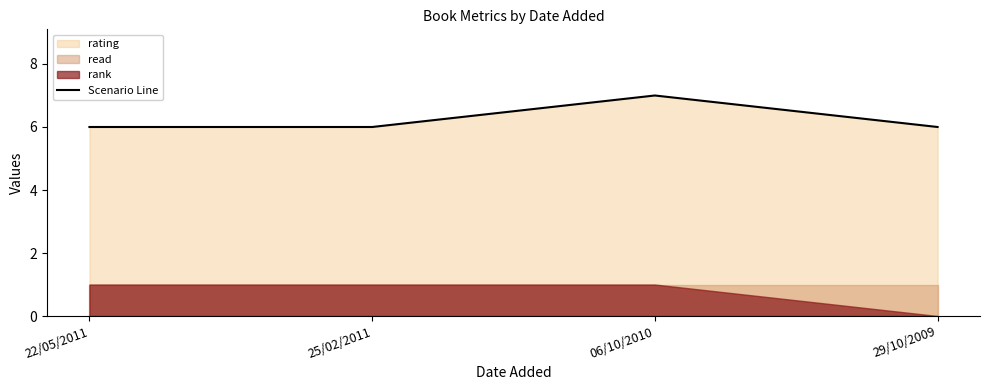

At which label is the value closest to 6?

22/05/2011